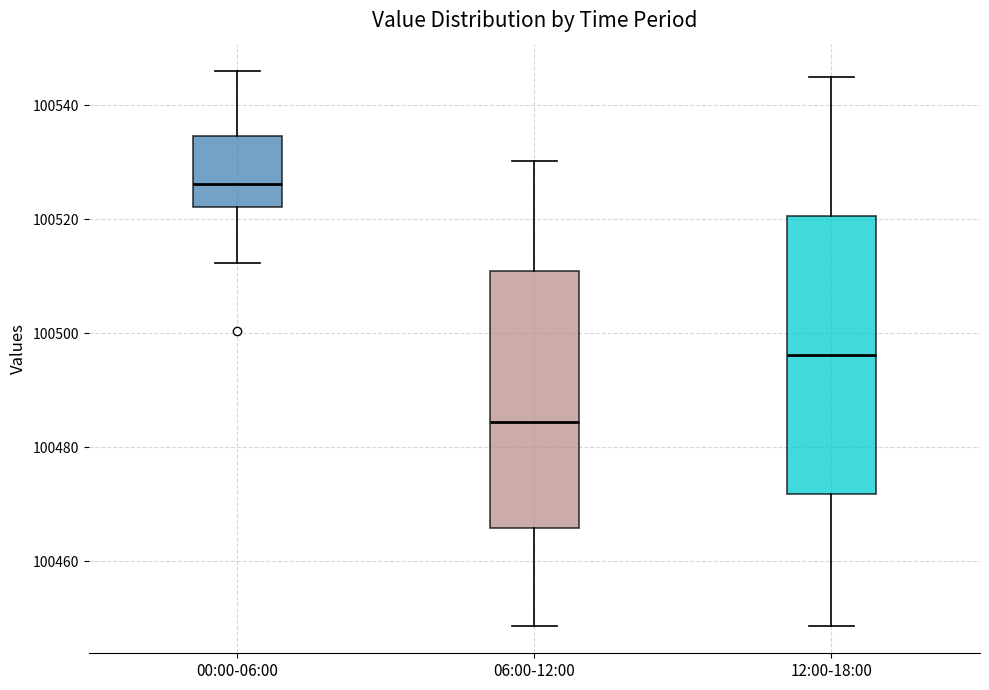

Which box's median line is the lowest?

06:00-12:00